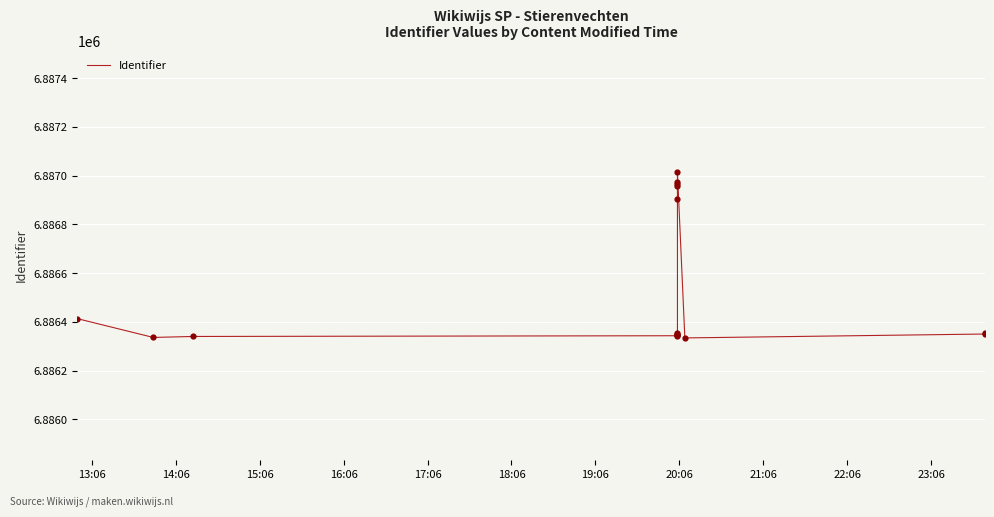

What is the change in value from 16:06 to 18:06?

+5